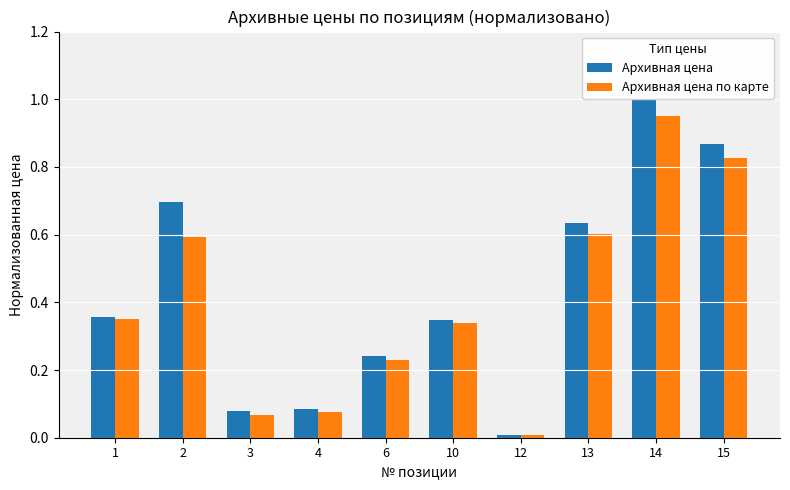

List the series in order of their overall mean, lowest first.

Архивная цена по карте, Архивная цена